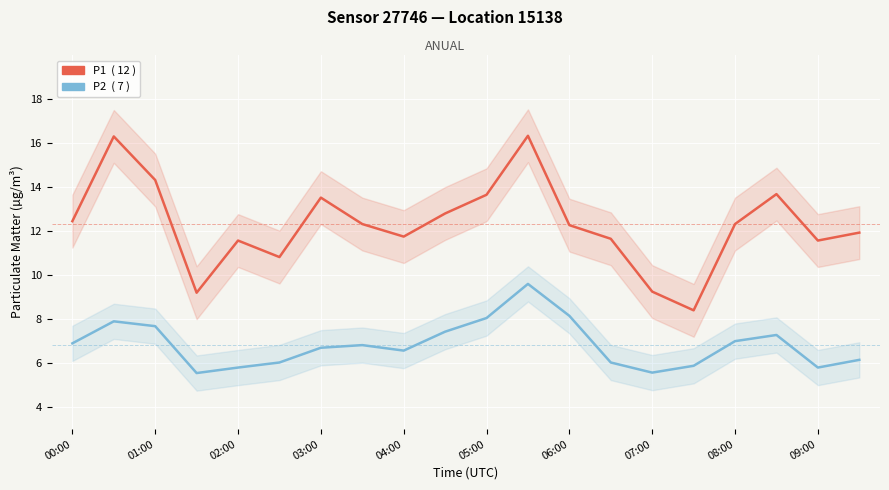

How many values in the P1 series are below 12?

9